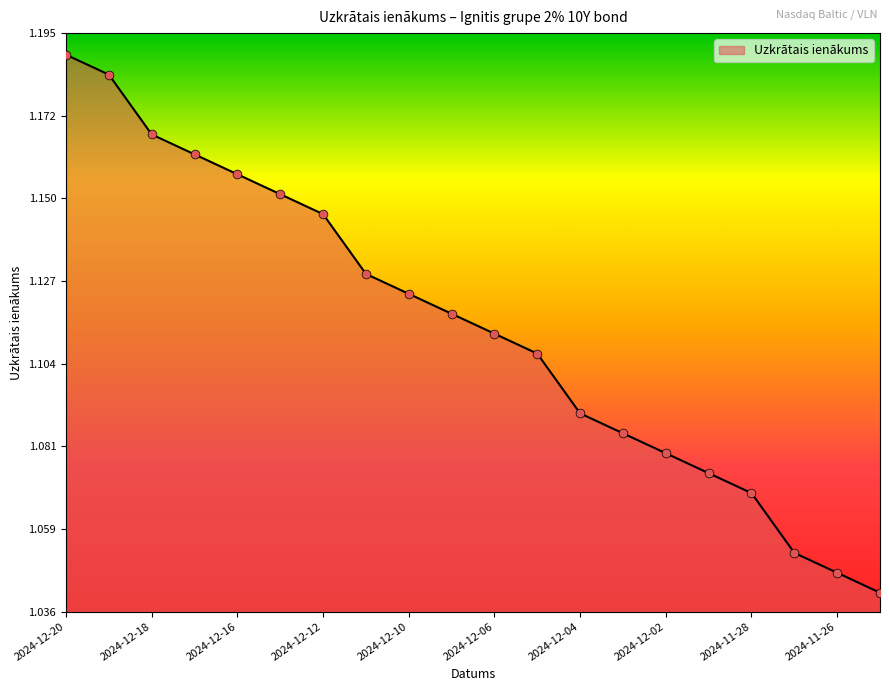

How many lines are shown in the chart?

1